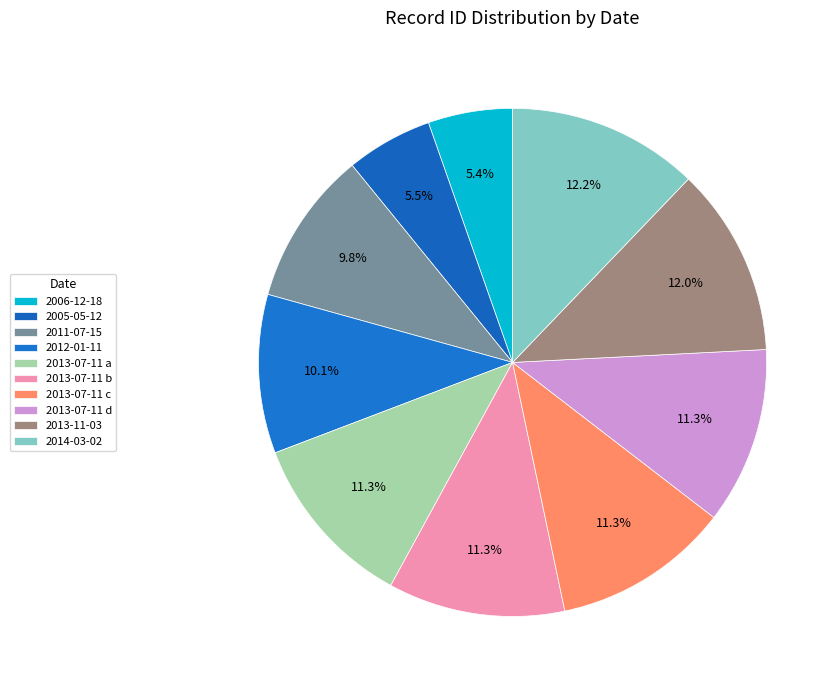

How many segments does this pie chart have?

10